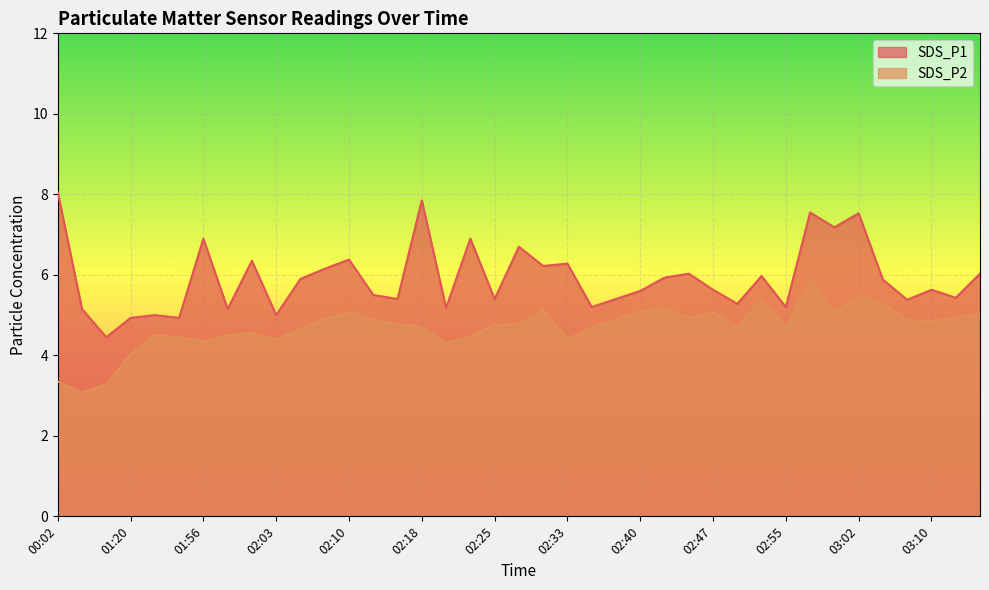

How many lines are shown in the chart?

2